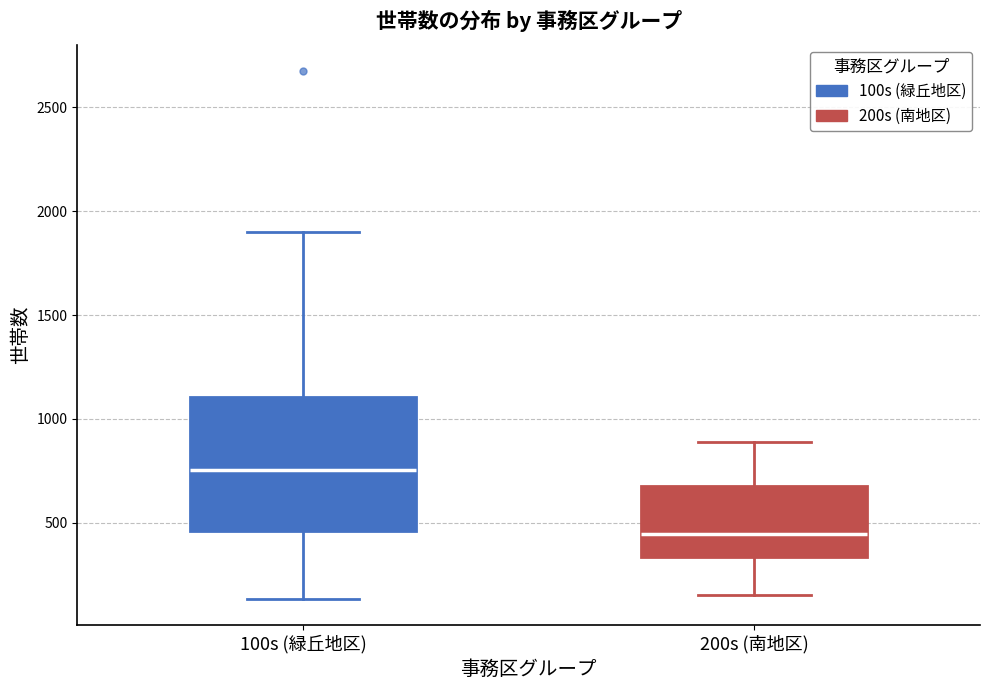

Where does the median line of the box for 100s (緑丘地区) sit on the y-axis? The values are not printed on the chart, so give them approximately, as read against the axis.

750